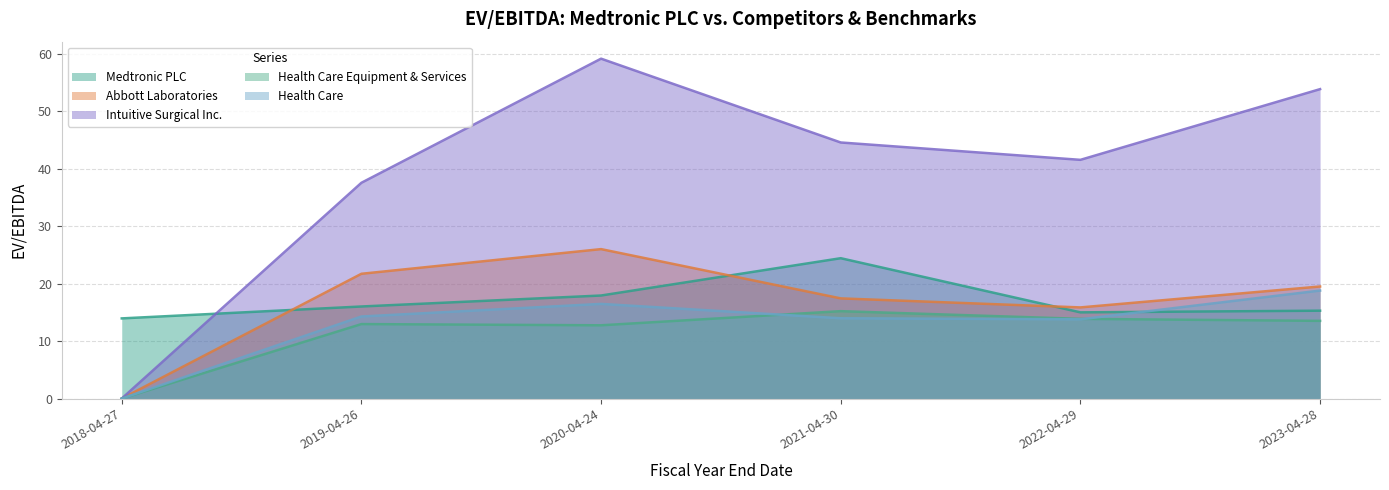

Where is the first local maximum for Abbott Laboratories?

2020-04-24